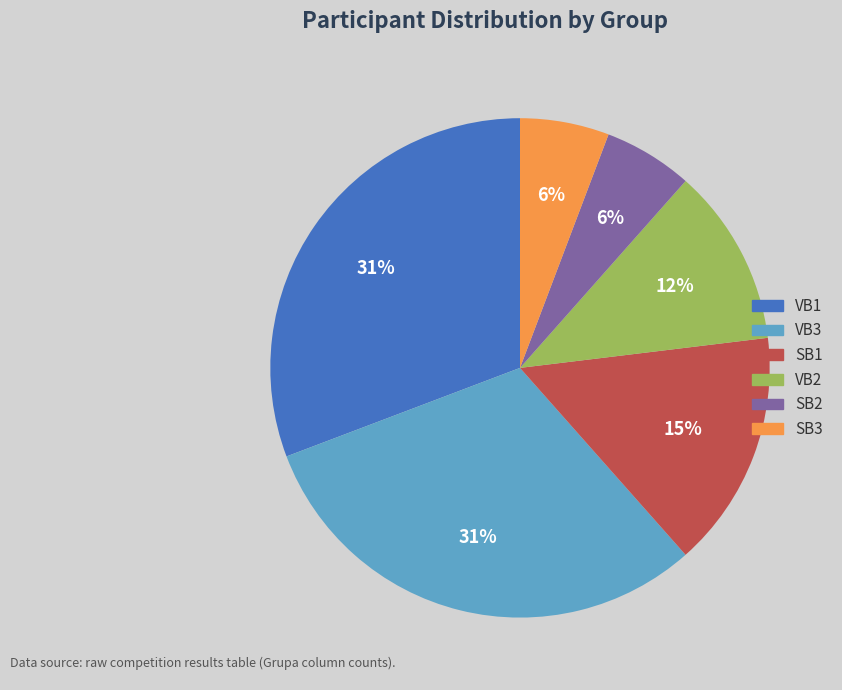

How many segments does this pie chart have?

6